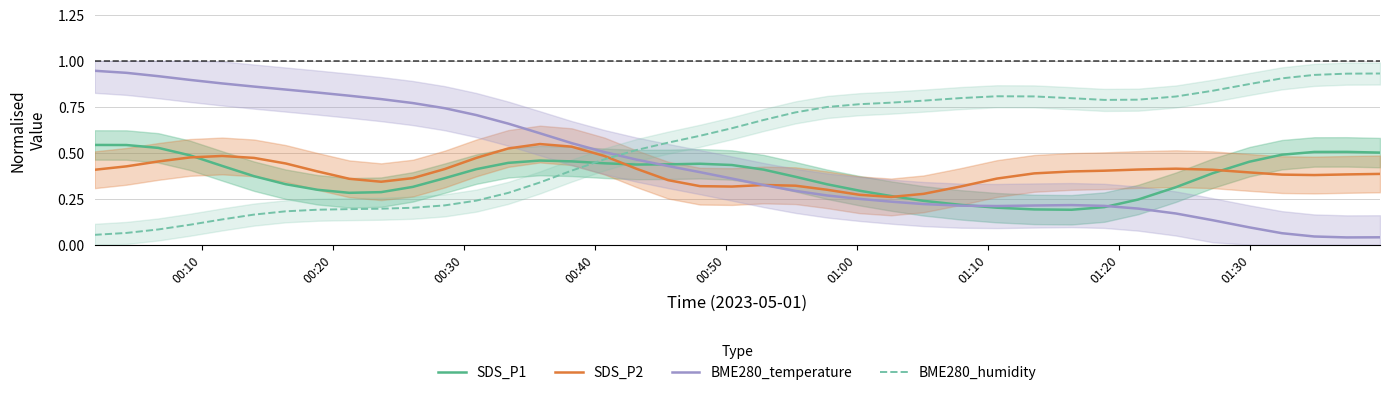

At how many categories does at least one series exceed 0?

40